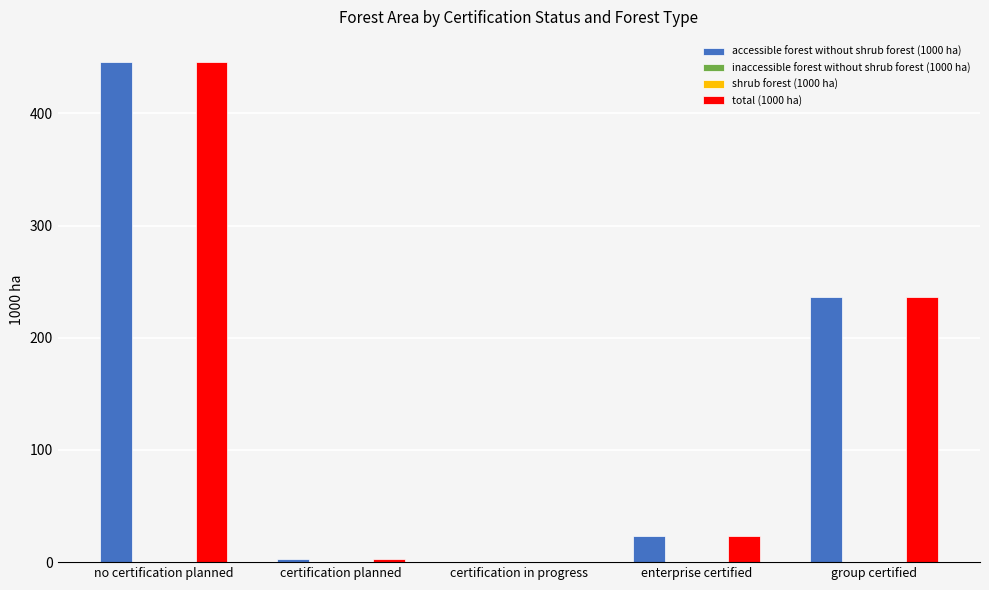

What is the label of the 1st bar from the left?

no certification planned